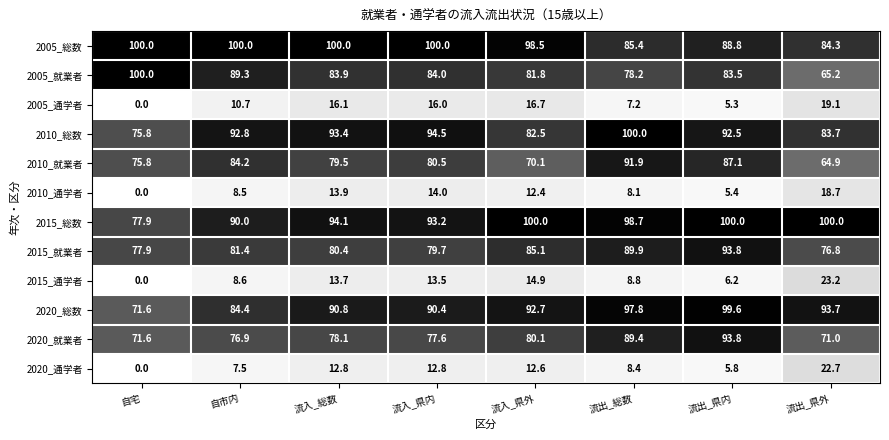

What is the average value of the 2015_就業者 series?

83.1